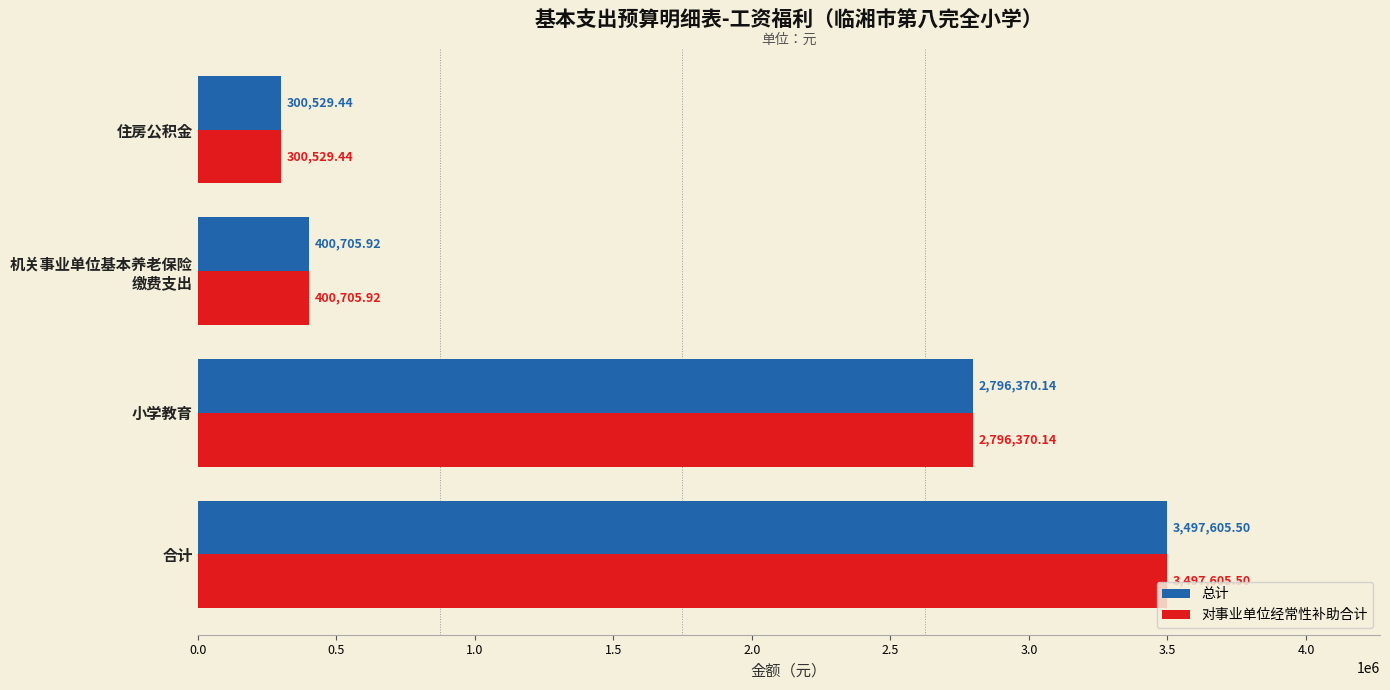

What is the difference between the second highest and second lowest values in the 对事业单位经常性补助合计 series?

2395664.2